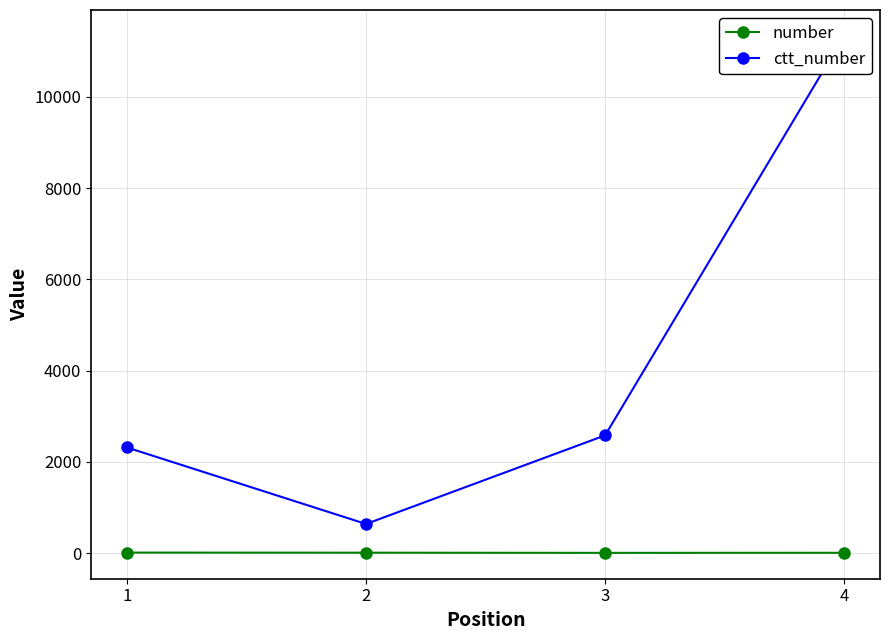

What is the sum of all number values?

38.0